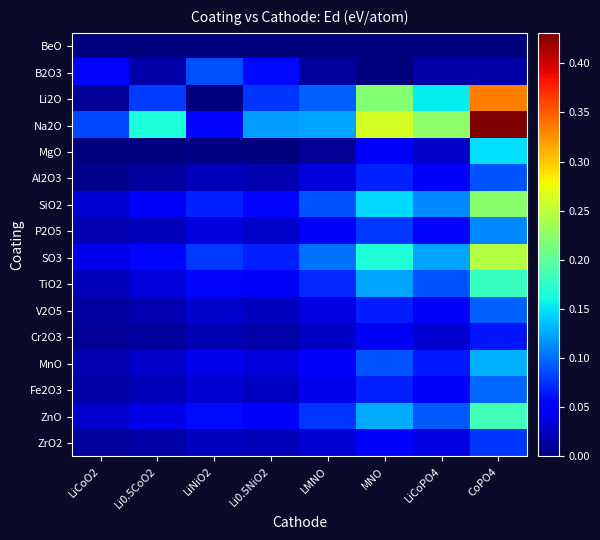

Rank the series by their maximum value, from highest to lowest.

Na2O, Li2O, SO3, SiO2, ZnO, TiO2, MgO, MnO, P2O5, Fe2O3, V2O5, Al2O3, B2O3, ZrO2, Cr2O3, BeO